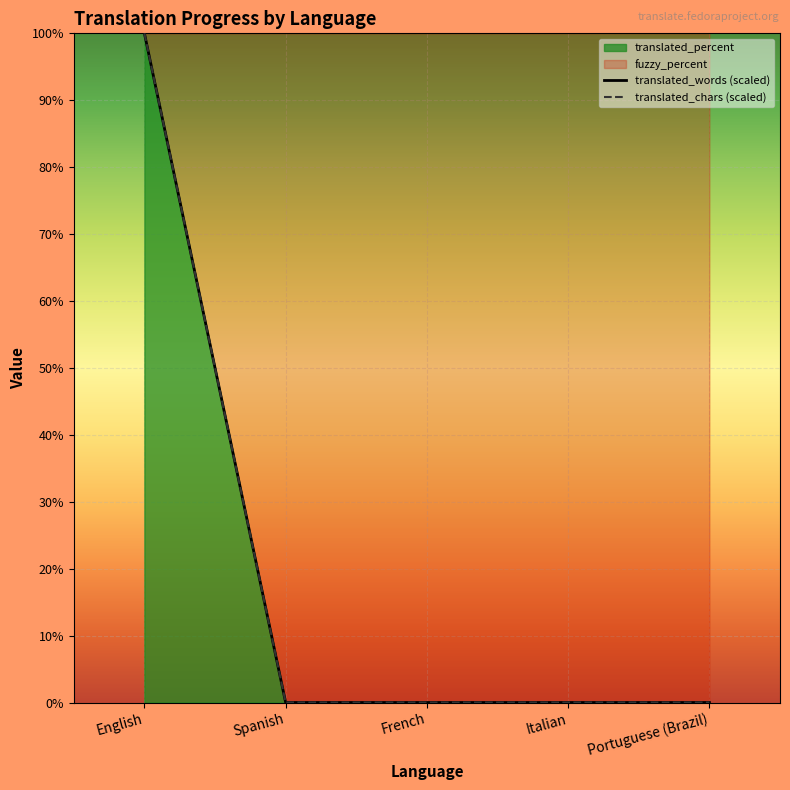

Between French and Spanish, which is larger?

French